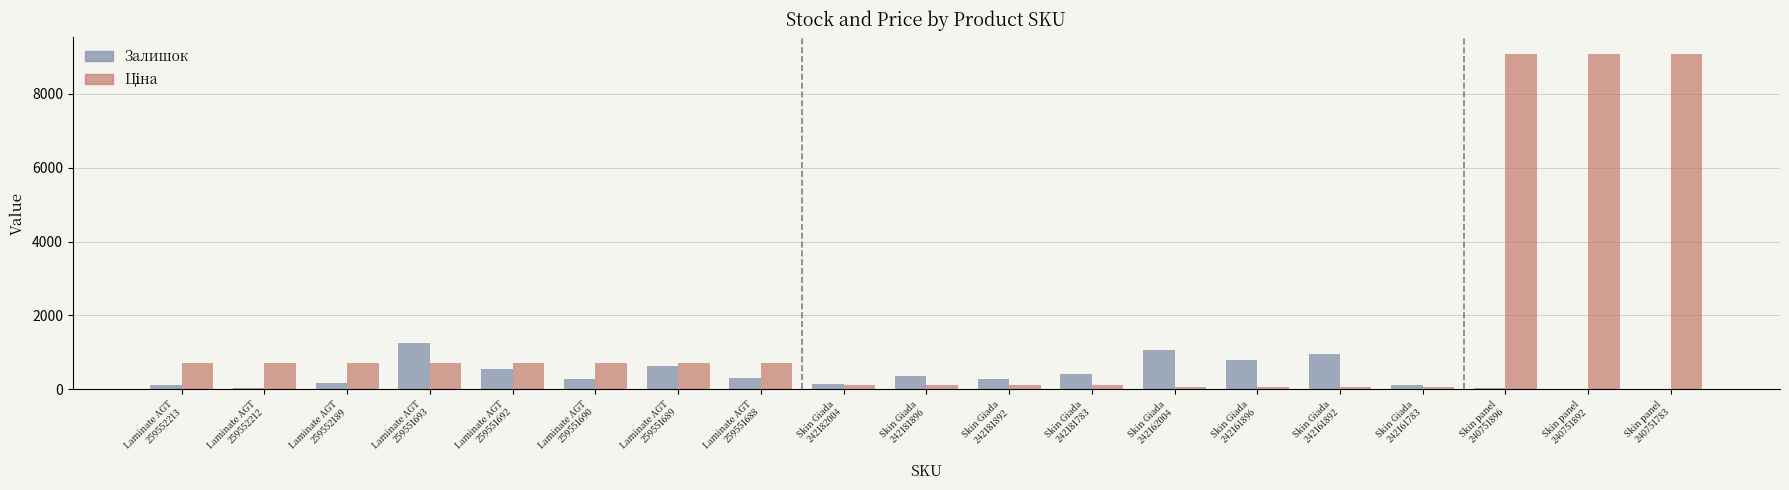

What value does the Залишок series have at Skin Giada
242161892?

955.0